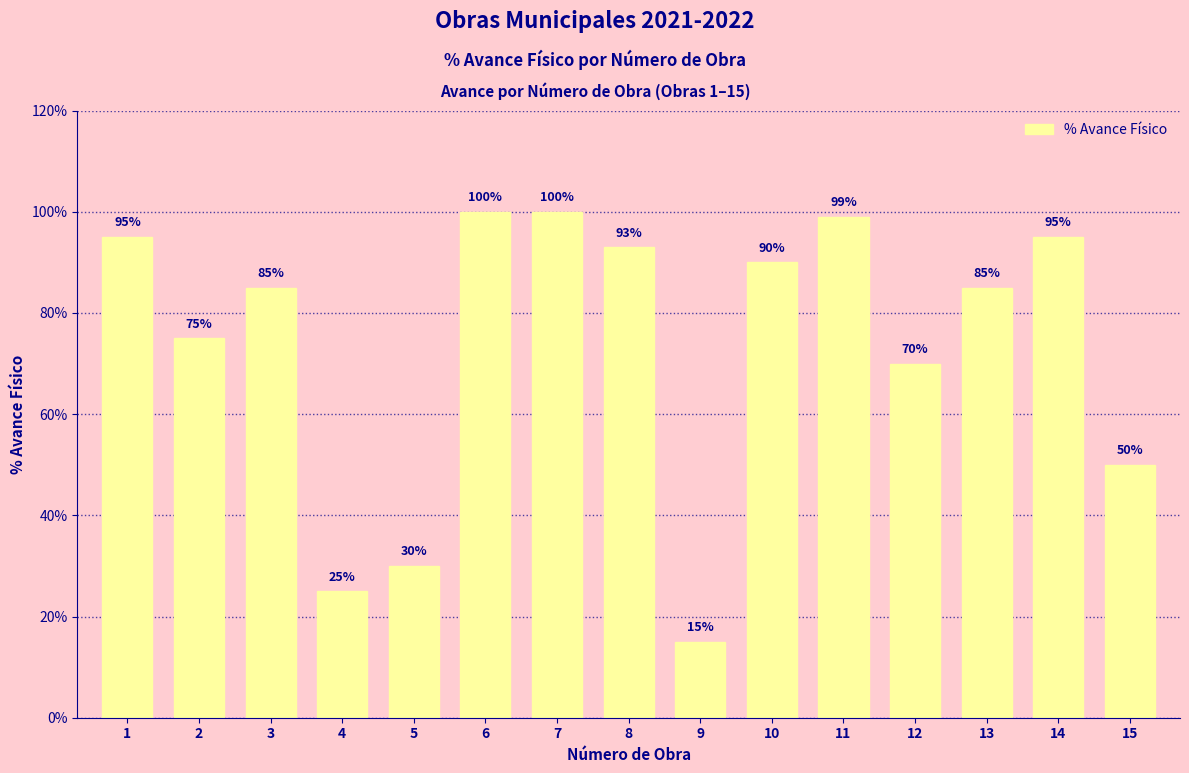

Are the bars grouped side by side (vs. stacked)?

No